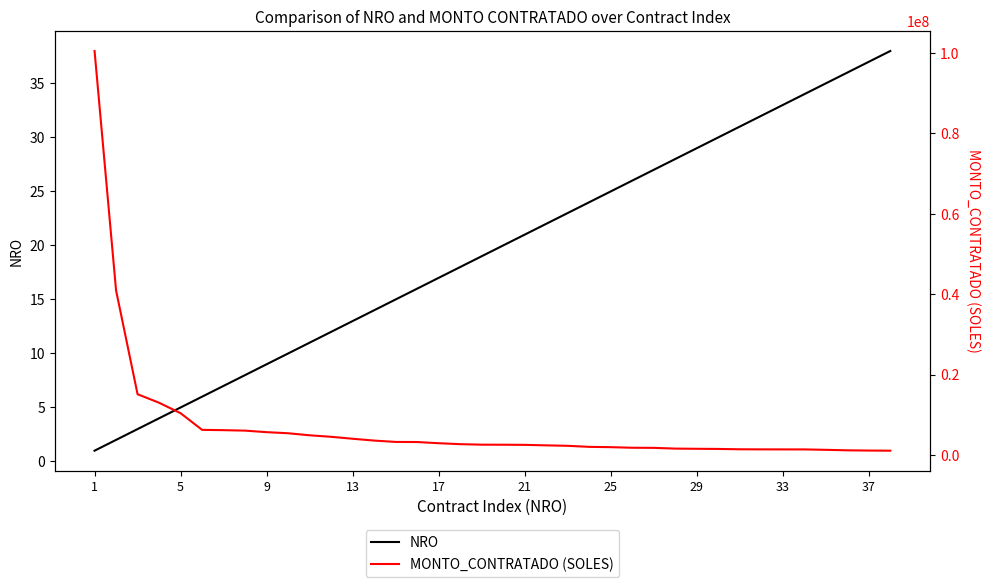

What is the lowest value of the MONTO_CONTRATADO (SOLES) series?

1068570.2